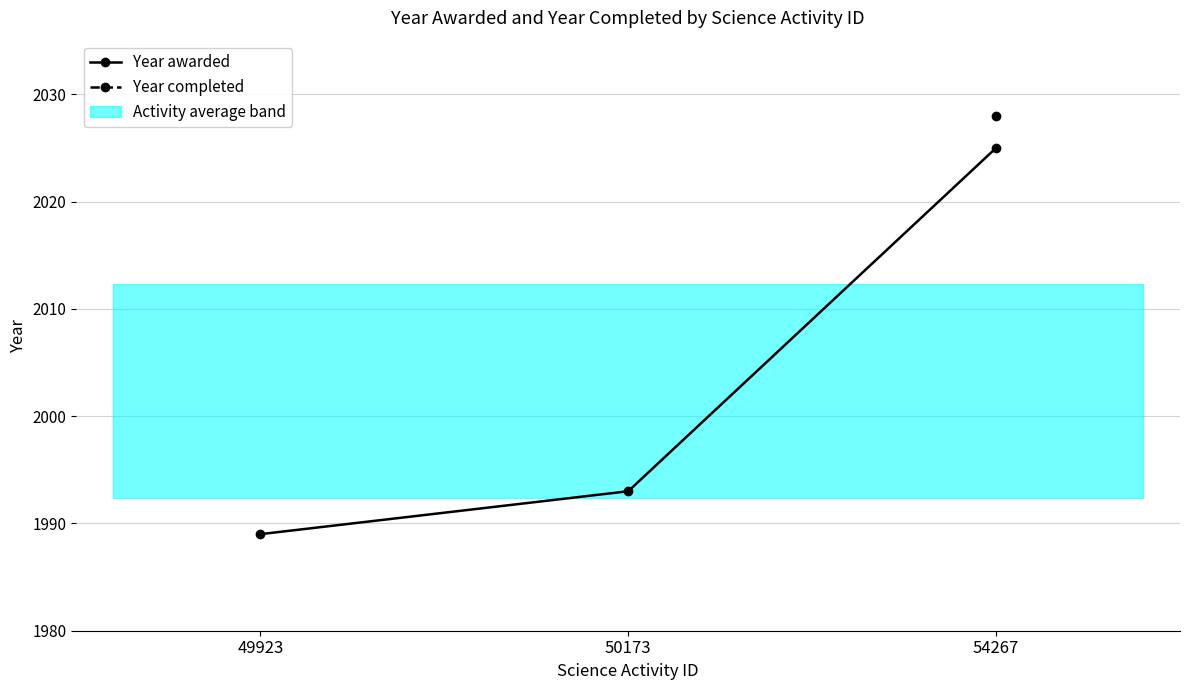

What is the sum of all Year awarded values?

6007.0